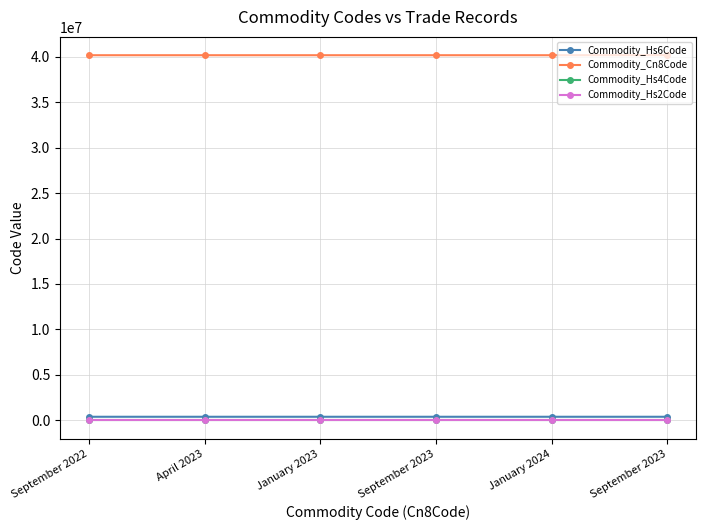

What are all the series names shown in the legend?

Commodity_Hs6Code, Commodity_Cn8Code, Commodity_Hs4Code, Commodity_Hs2Code